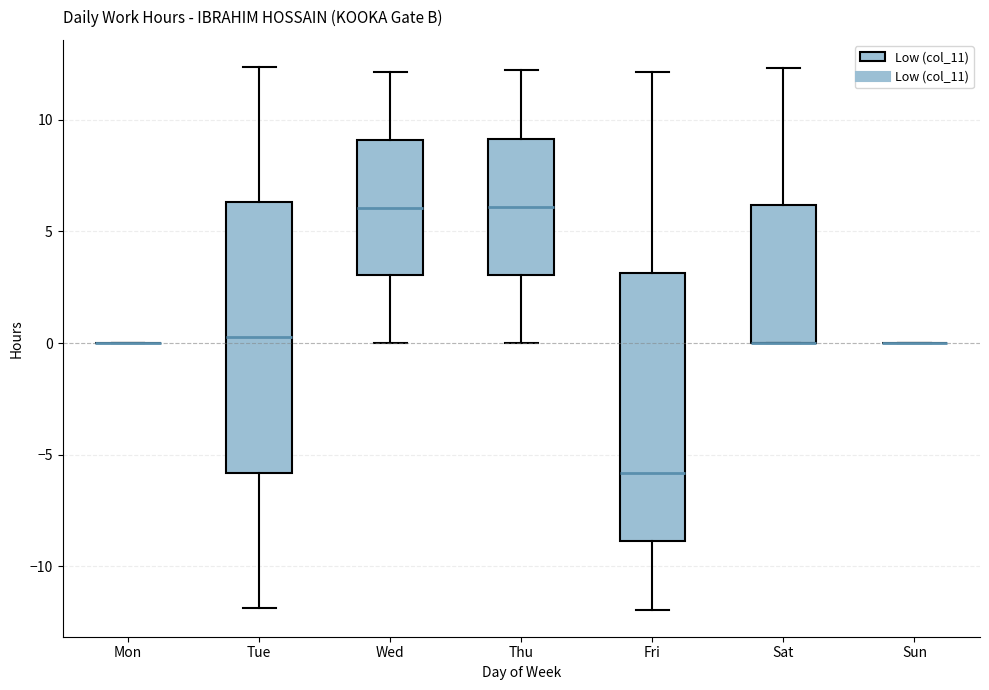

Reading left to right, transcribe this box plot: for each box, give where its median line is, the range the box spans, and where its two whiskers end, as read against the y-axis. The values are not printed on the chart, so give them approximately, as read against the axis.

Mon: box collapsed to a line at 0.0, whiskers 0.0 to 0.0
Tue: median 0.5, box -6.0 to 6.5, whiskers -12.0 to 12.5
Wed: median 6.0, box 3.0 to 9.0, whiskers 0.0 to 12.0
Thu: median 6.0, box 3.0 to 9.0, whiskers 0.0 to 12.0
Fri: median -6.0, box -9.0 to 3.0, whiskers -12.0 to 12.0
Sat: median 0.0 (drawn on the box's lower edge), box 0.0 to 6.0, whiskers 0.0 to 12.5
Sun: box collapsed to a line at 0.0, whiskers 0.0 to 0.0